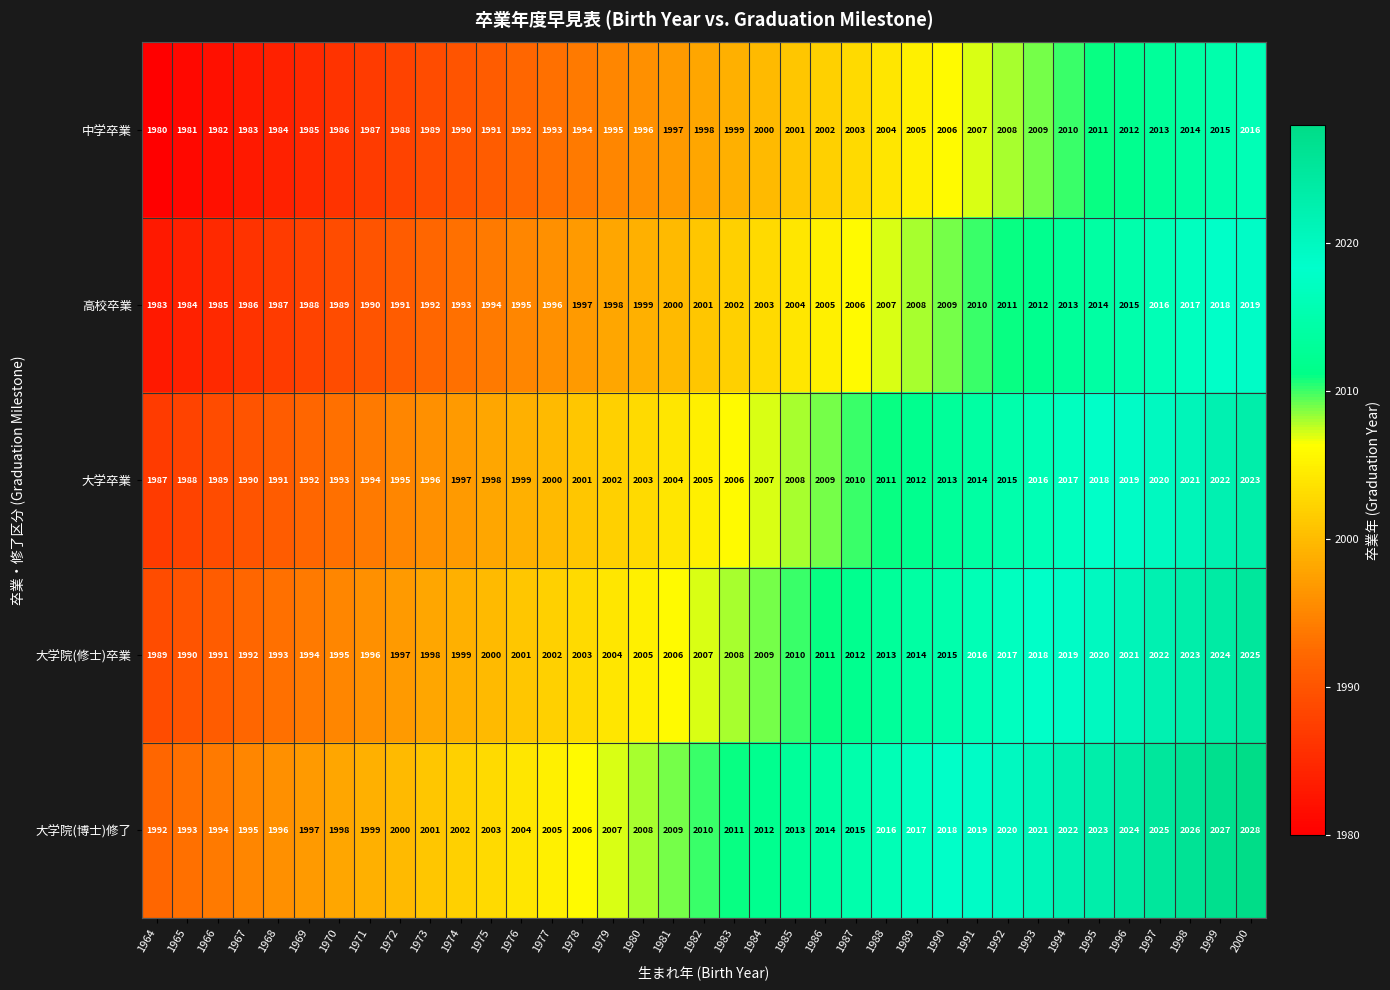

At which label does 大学院(博士)修了 reach its minimum?

1964